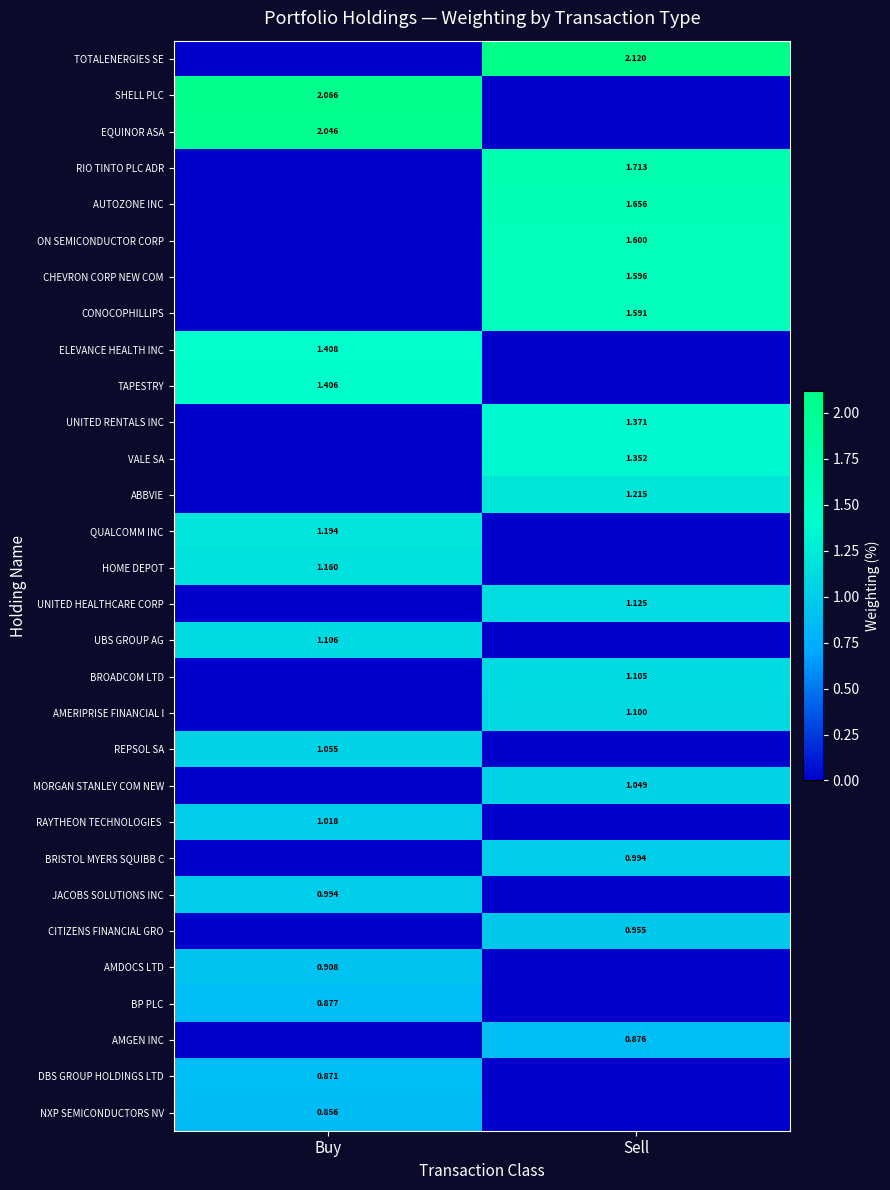

At which label does VALE SA reach its minimum?

Buy